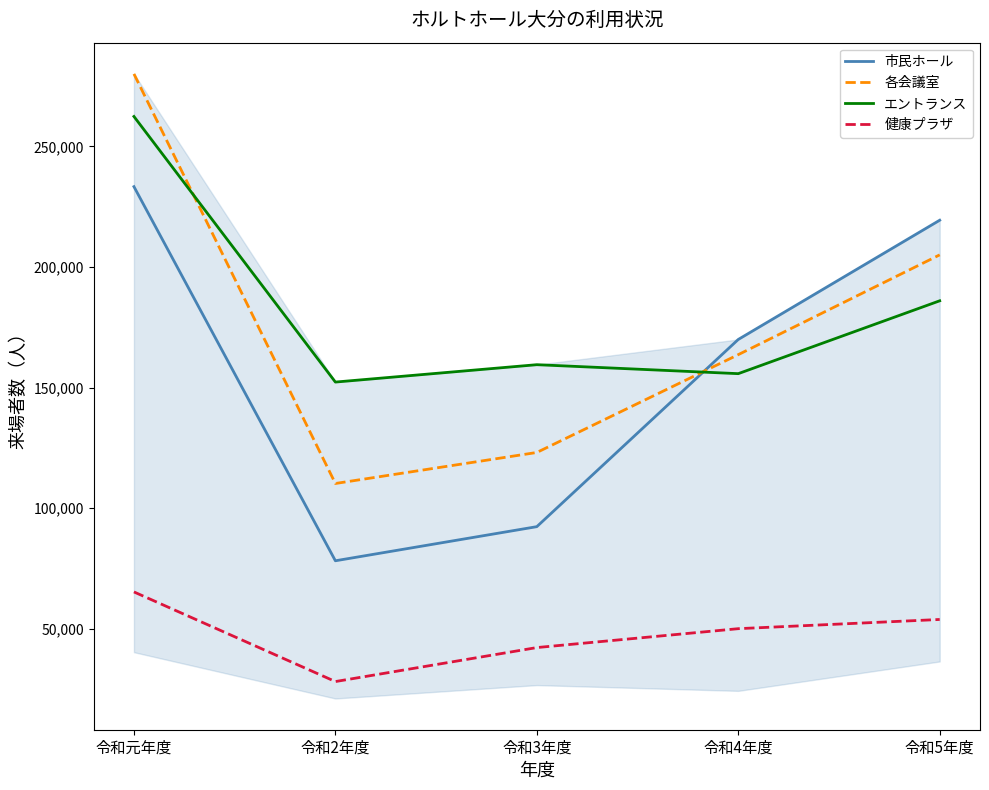

Which series has the largest total across all categories?

エントランス